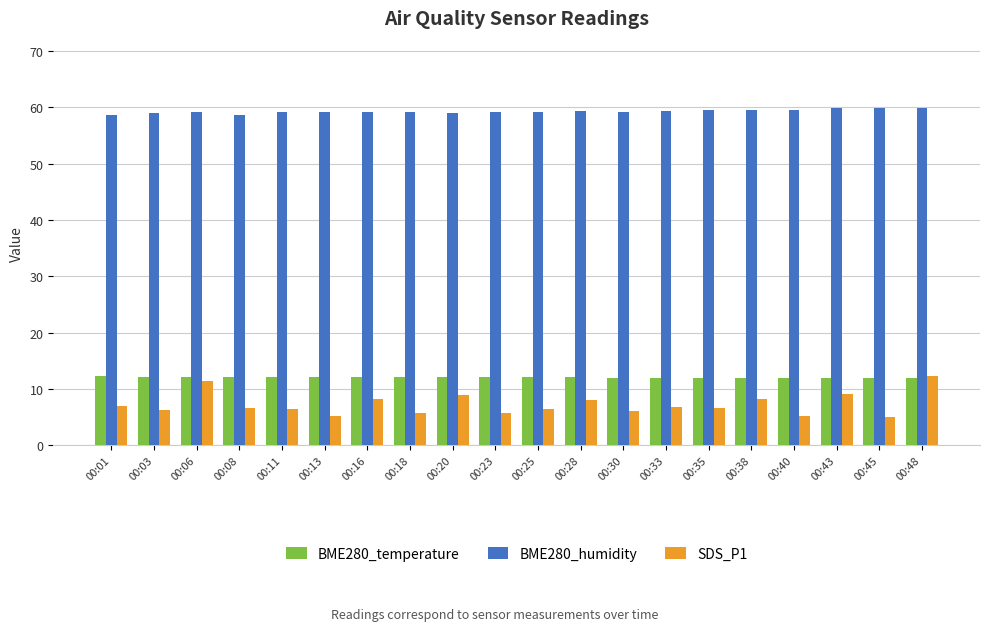

What is the value of the SDS_P1 bar at the 19th from the left?

5.1